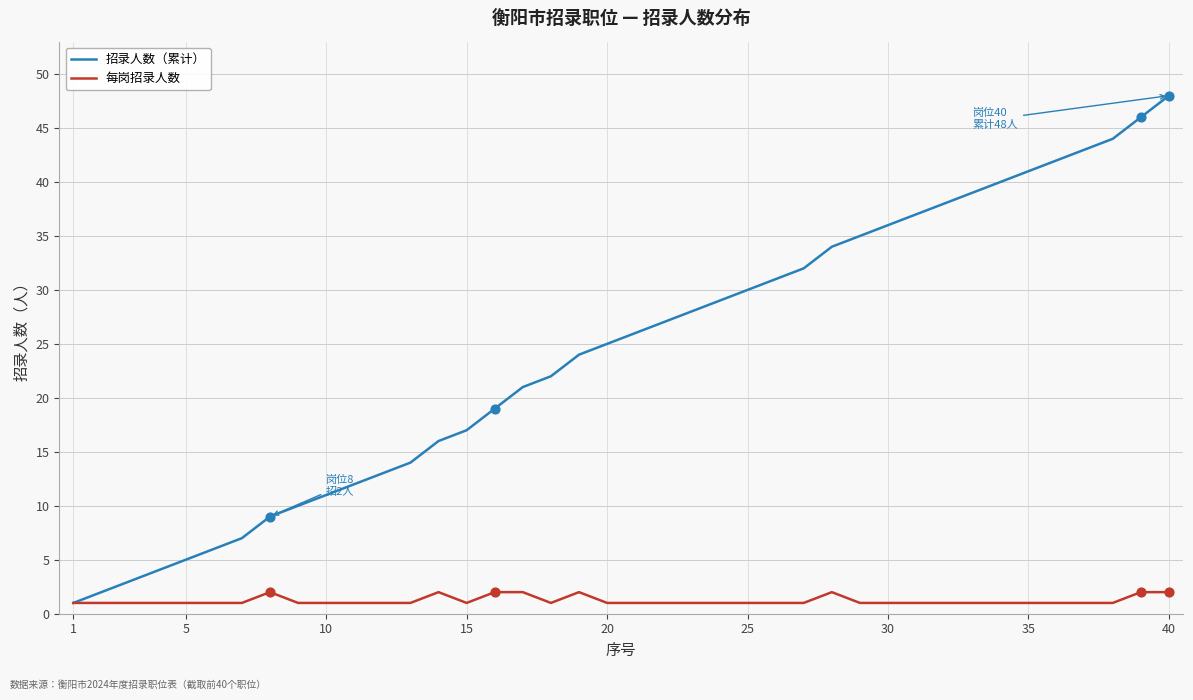

Which series has the largest total across all categories?

招录人数（累计）